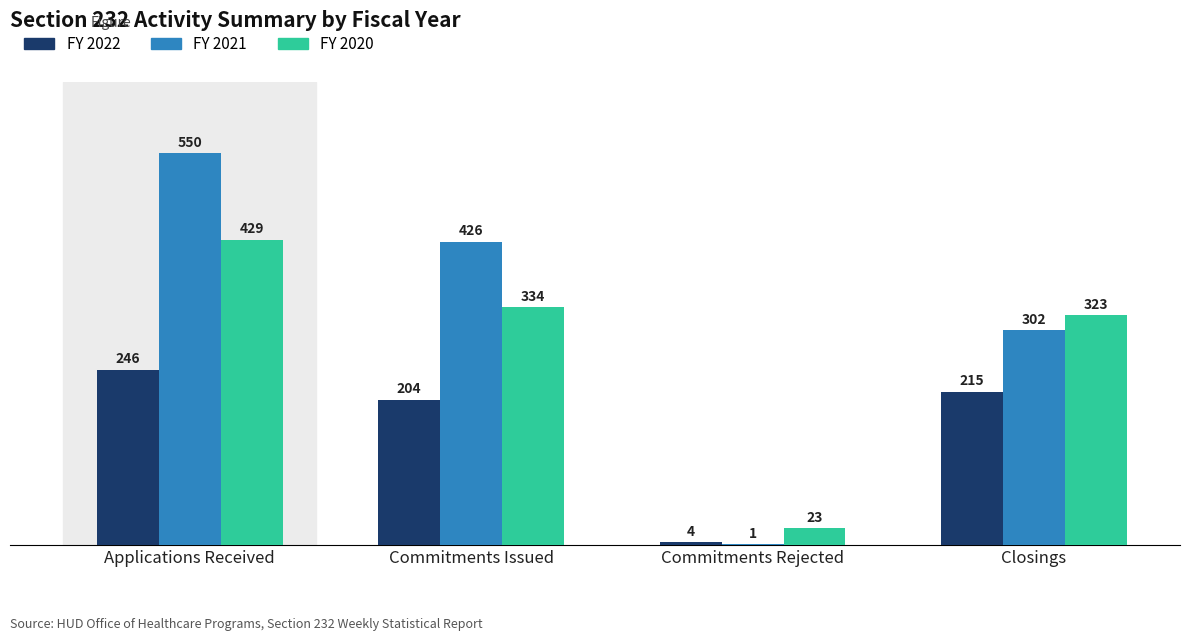

The FY 2021 series shows 426 at Commitments Issued. True or false?

True